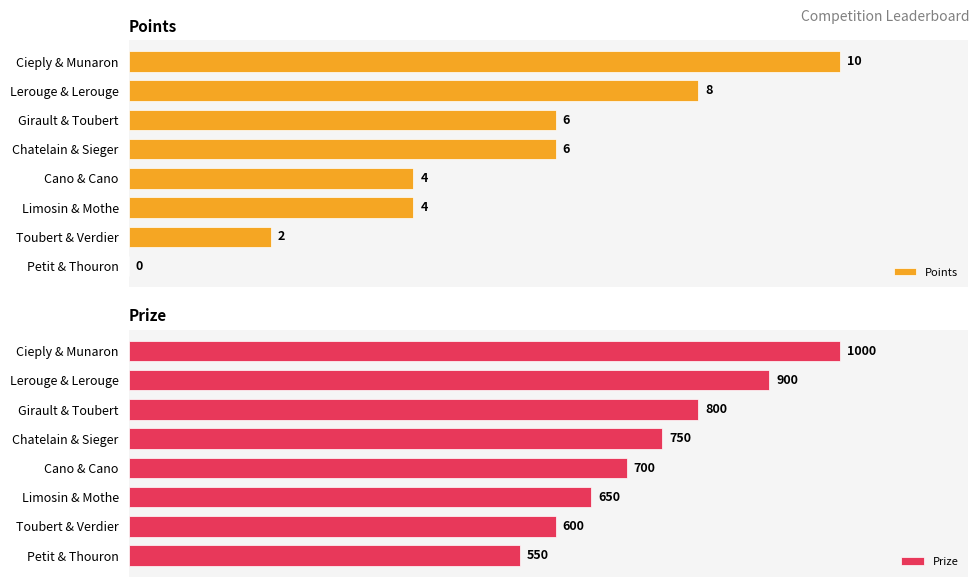

Reading right to left, list all the values displayed in this chart.

Points: 0	2	4	4	6	6	8	10
Prize: 550	600	650	700	750	800	900	1000